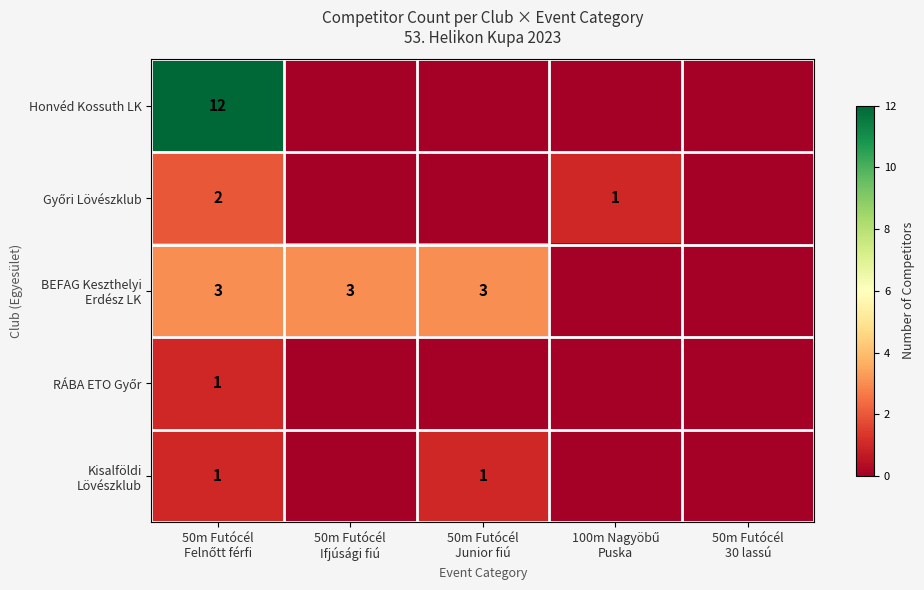

At which category is the sum across all series the highest?

50m Futócél
Felnőtt férfi